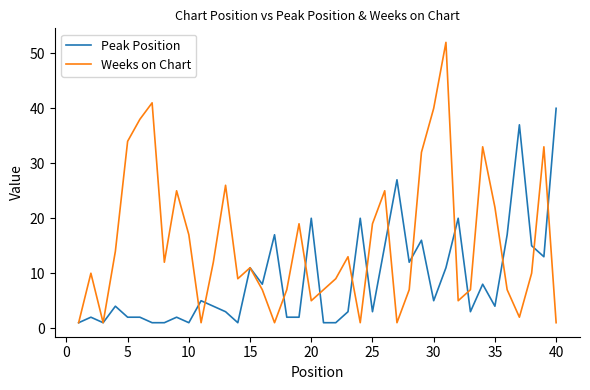

What is the maximum value shown in the chart?

52